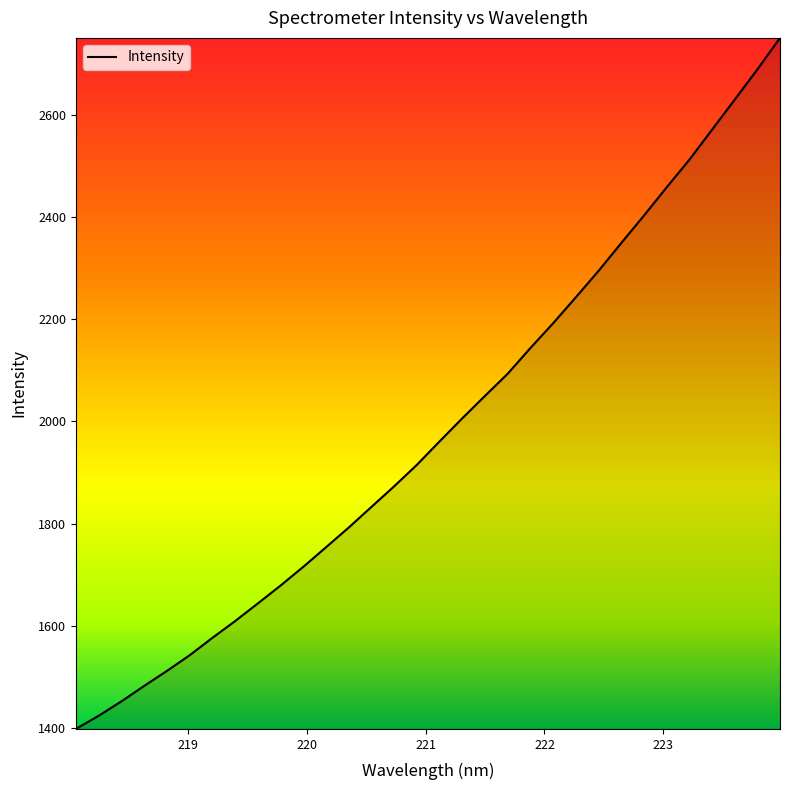

What is the difference between the maximum and minimum values?

1353.3